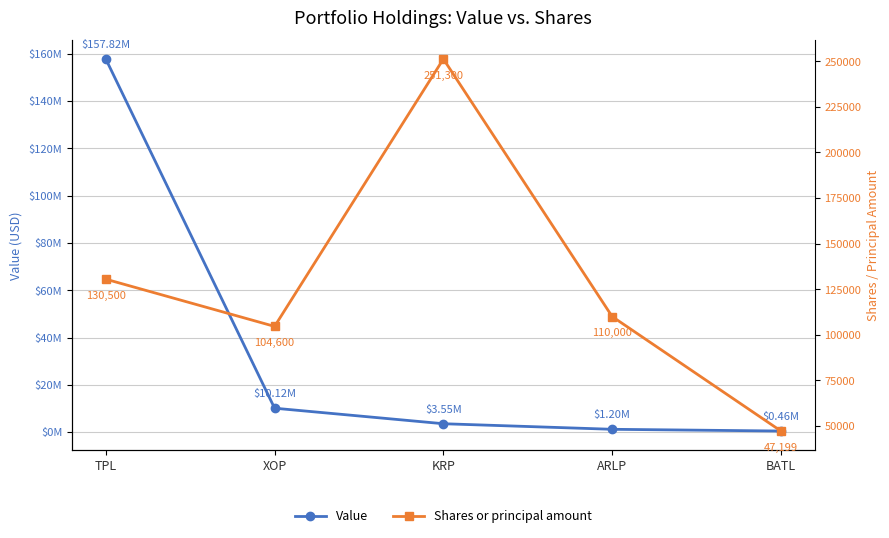

True or false: Value and Shares or principal amount cross at least once.

False